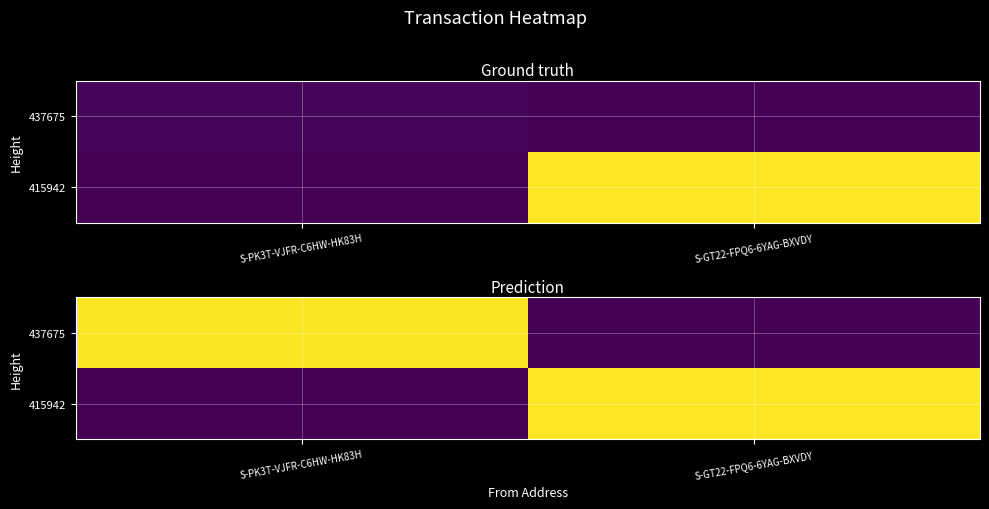

Which series has the largest total across all categories?

415942